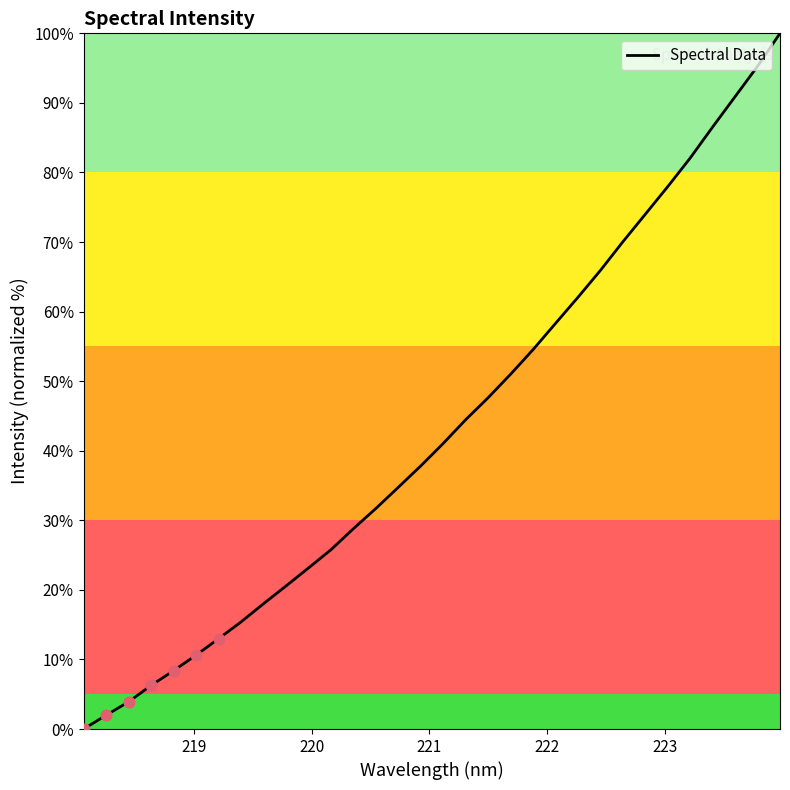

What is the difference between the maximum and minimum values?

100.0